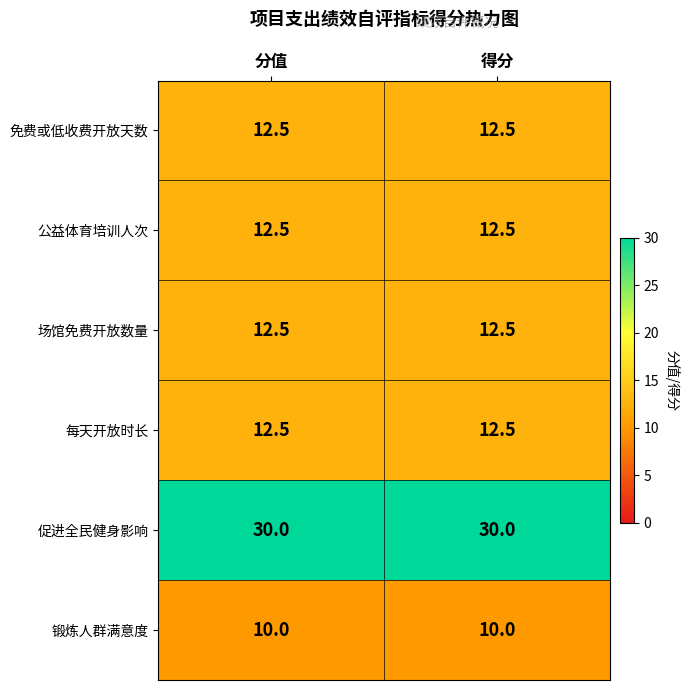

What is the total value across all series at 得分?

90.0